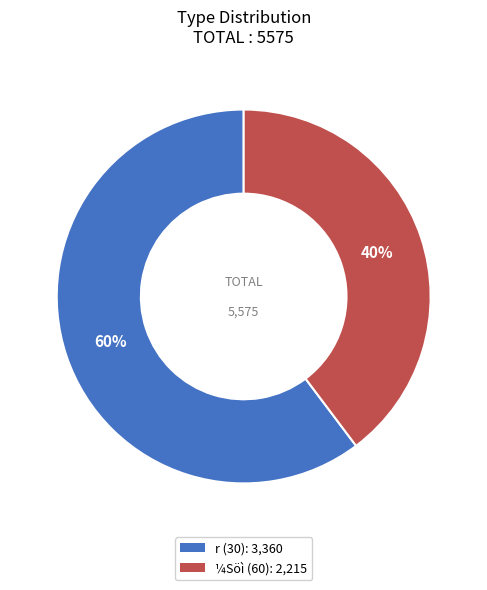

Is there any slice that represents more than half of the pie?

Yes